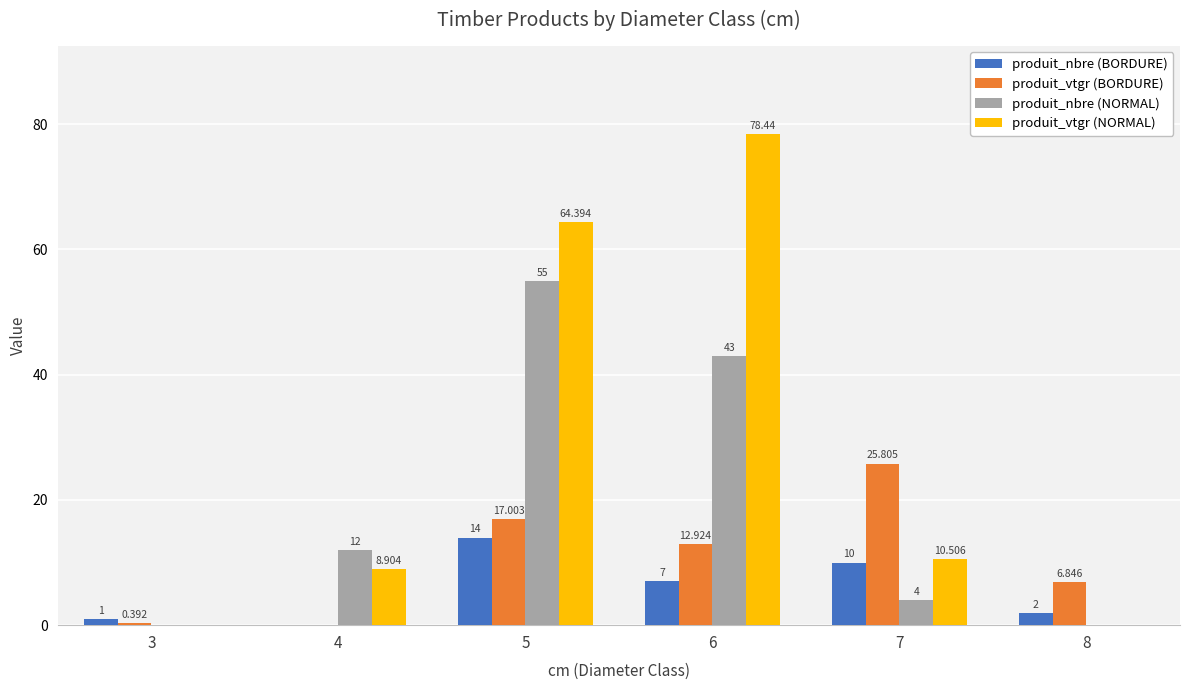

Between 3 and 5, which series saw the biggest shift?

produit_vtgr (NORMAL)